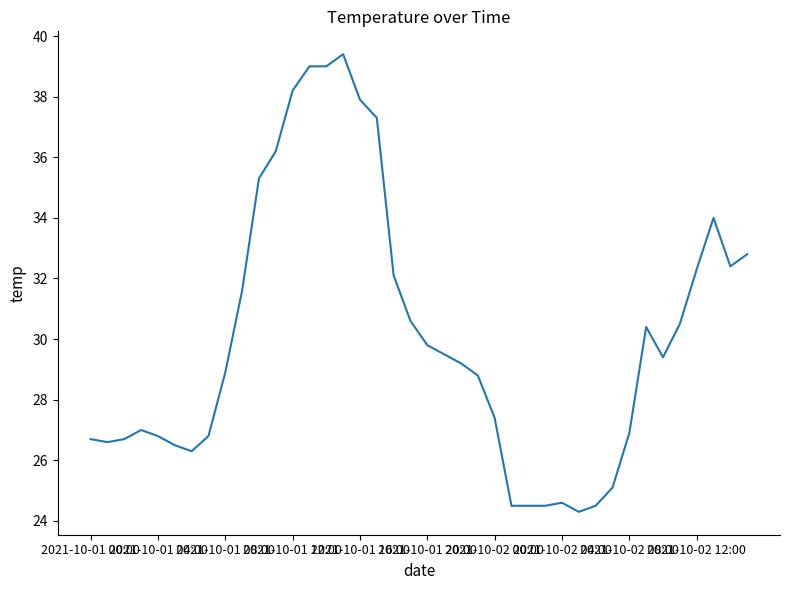

What is the difference between the maximum and minimum values?

15.1